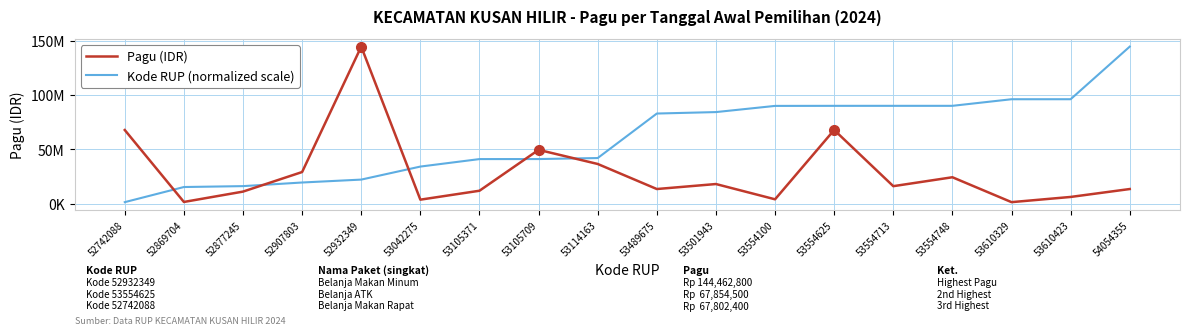

Which series has the widest spread of values?

Pagu (IDR)